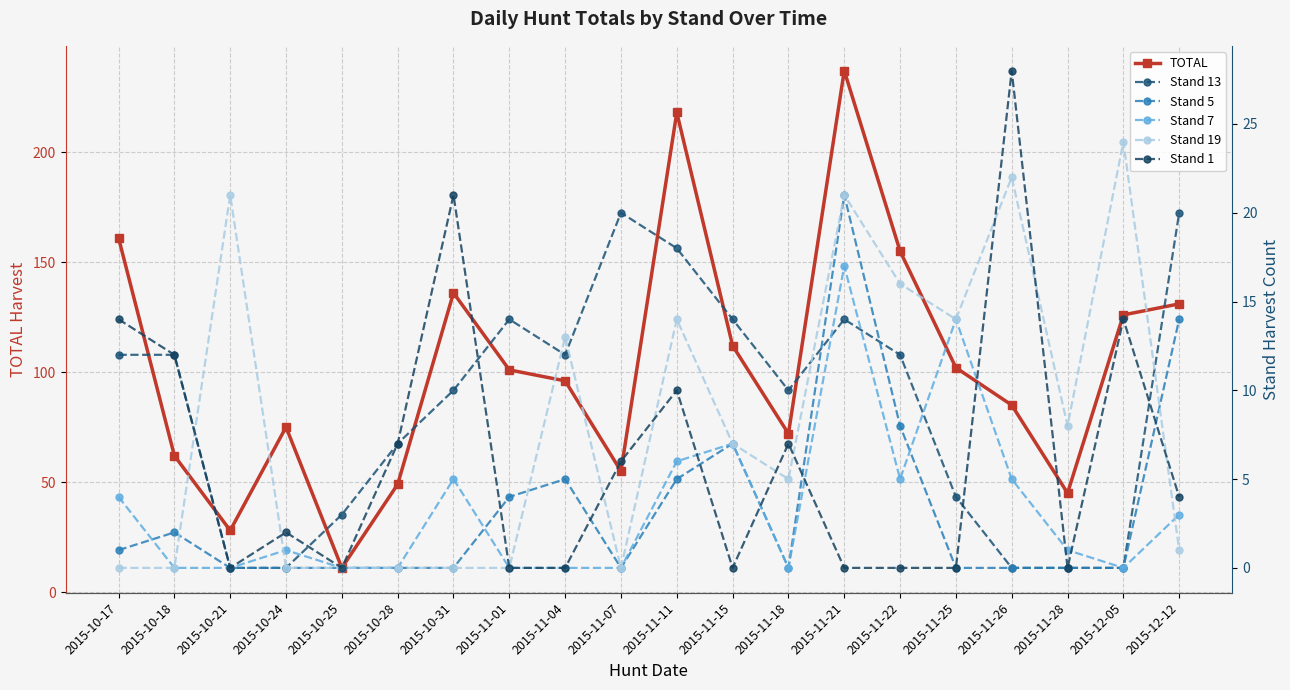

Which series has the largest total across all categories?

TOTAL